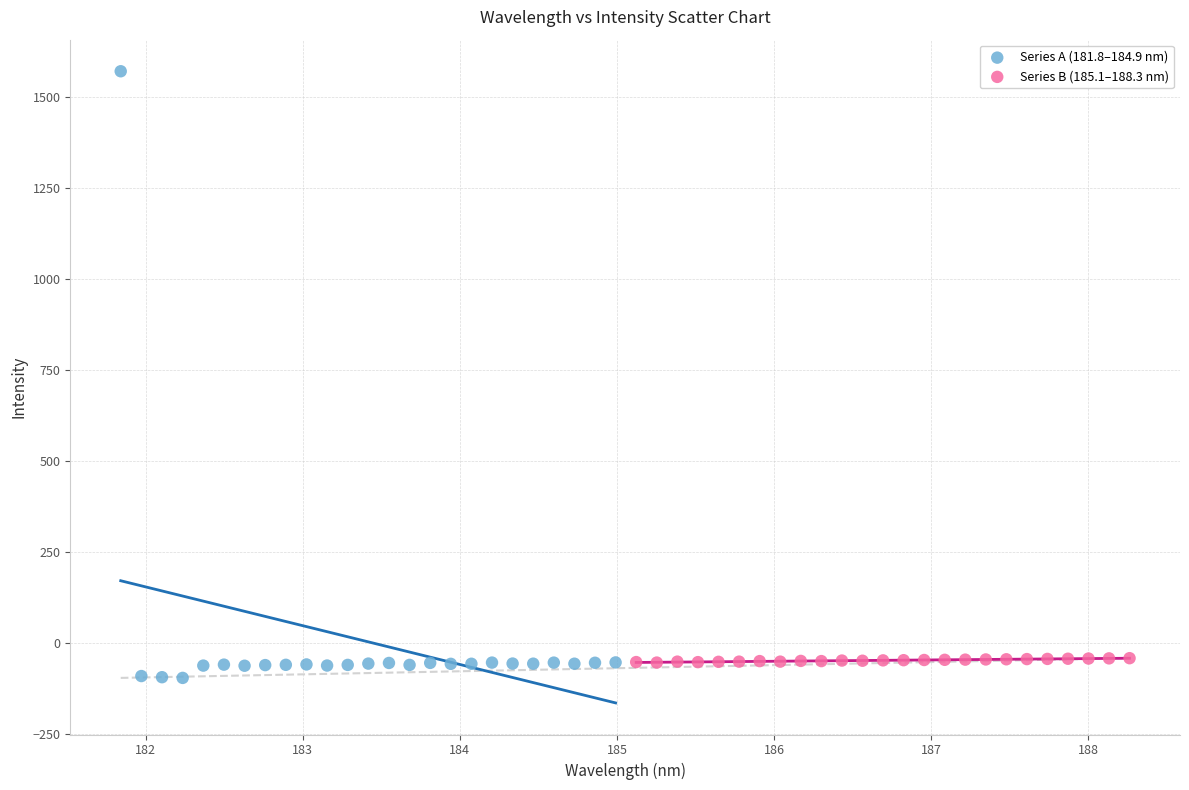

Which series contains the highest Y value?

Series A (181.8–184.9 nm)